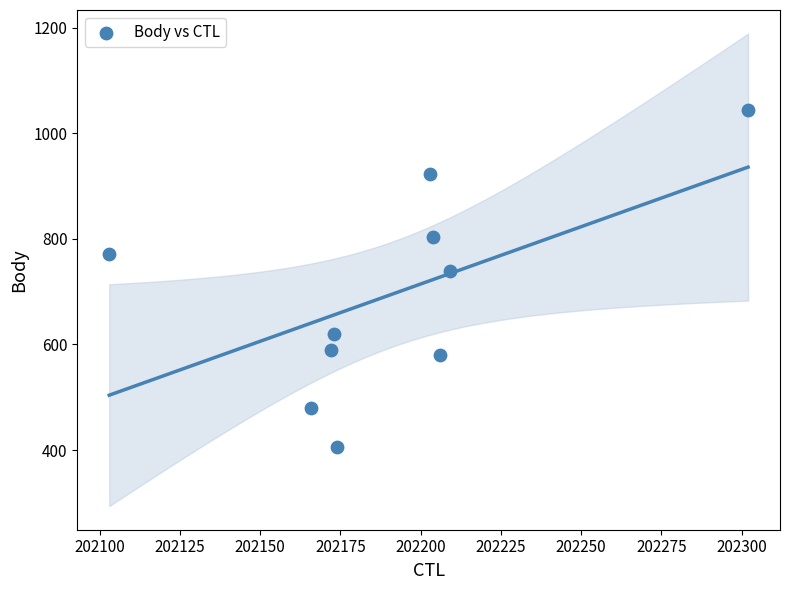

What is the average Y value?

695